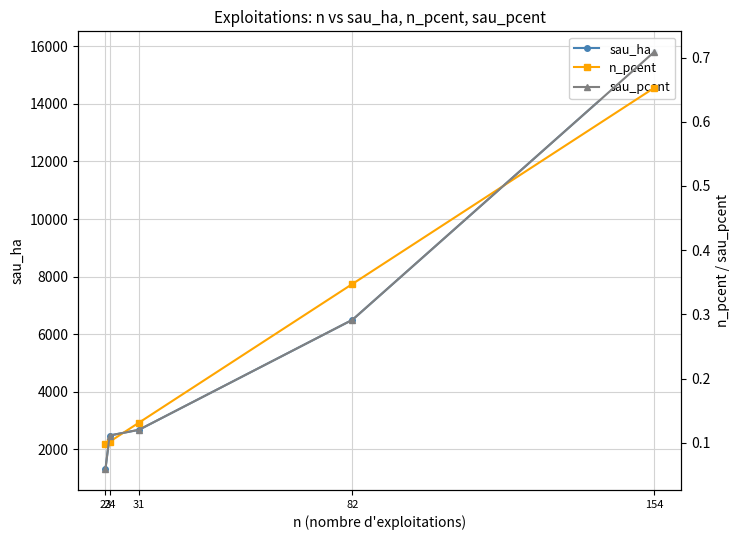

What value does the sau_ha series have at 23?

1314.9